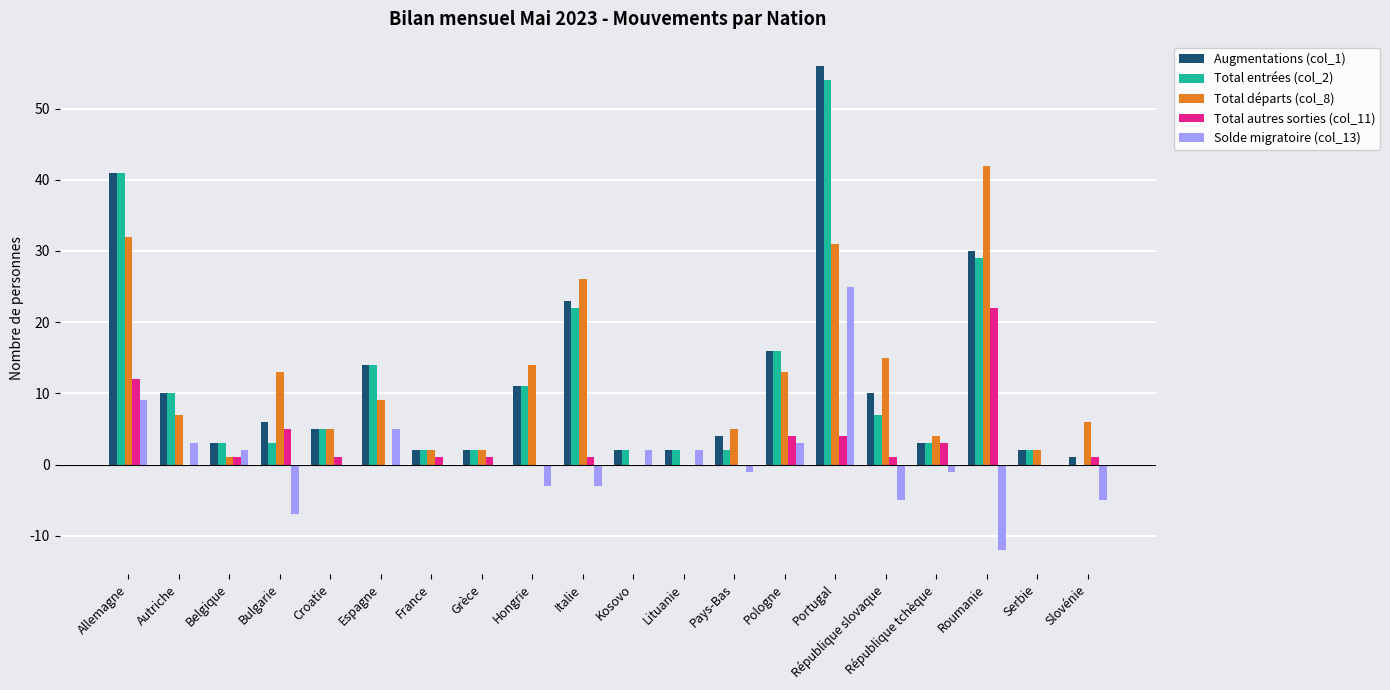

How many groups of bars are there?

20